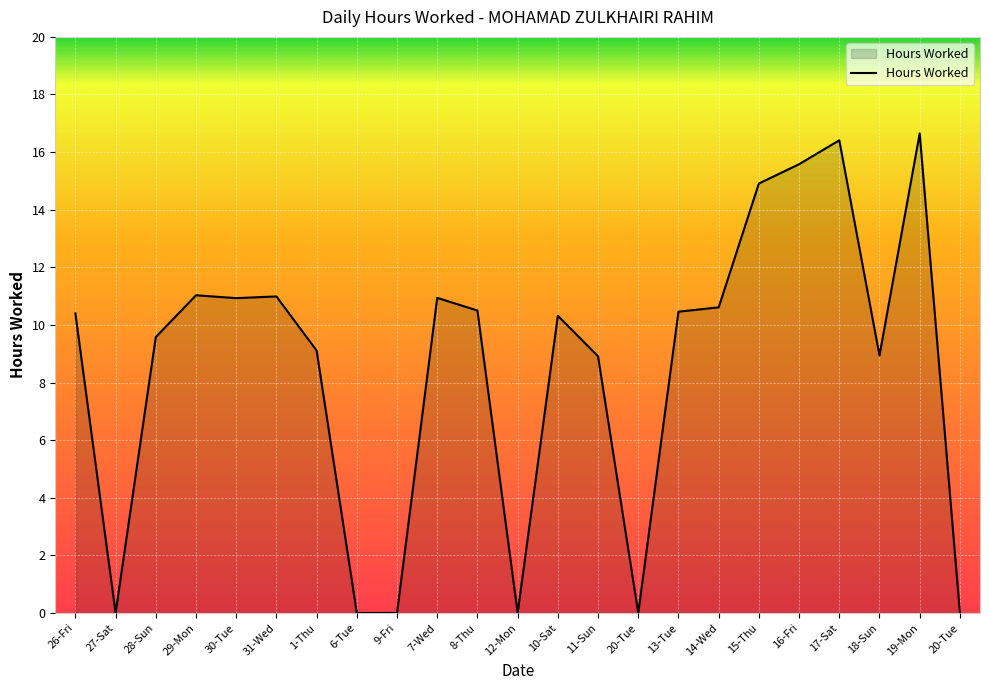

What is the maximum value shown in the chart?

16.6